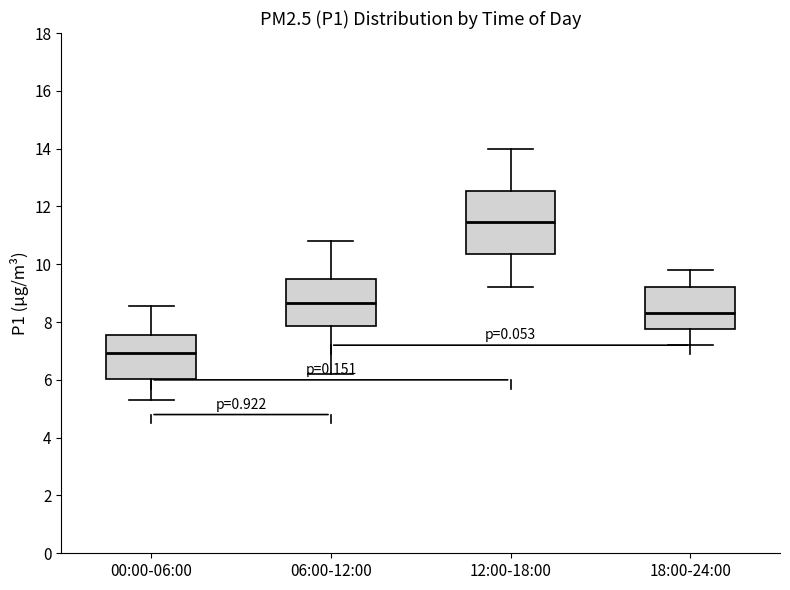

Reading left to right, read every box against the y-axis: the position of its median line, the range the box covers, and the ends of its whiskers. The values are not printed on the chart, so give them approximately, as read against the axis.

00:00-06:00: median 7.0, box 6.0 to 7.6, whiskers 5.4 to 8.6
06:00-12:00: median 8.6, box 7.8 to 9.6, whiskers 6.2 to 10.8
12:00-18:00: median 11.4, box 10.4 to 12.6, whiskers 9.2 to 14.0
18:00-24:00: median 8.4, box 7.8 to 9.2, whiskers 7.2 to 9.8